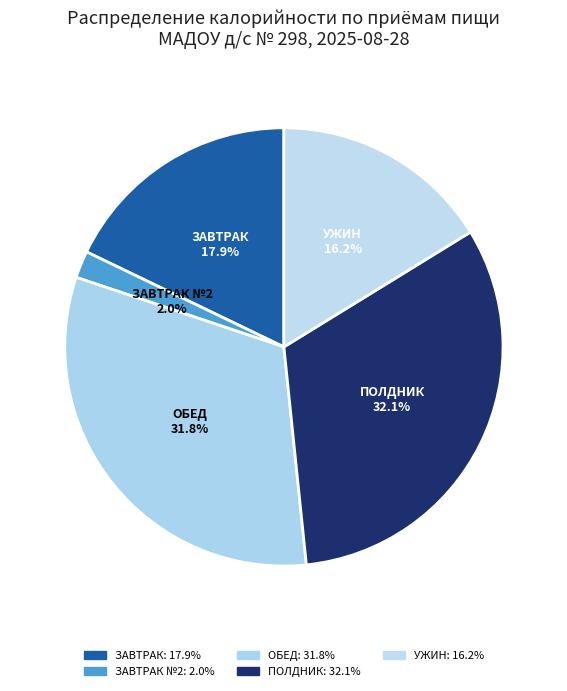

Is there any slice that represents more than half of the pie?

No